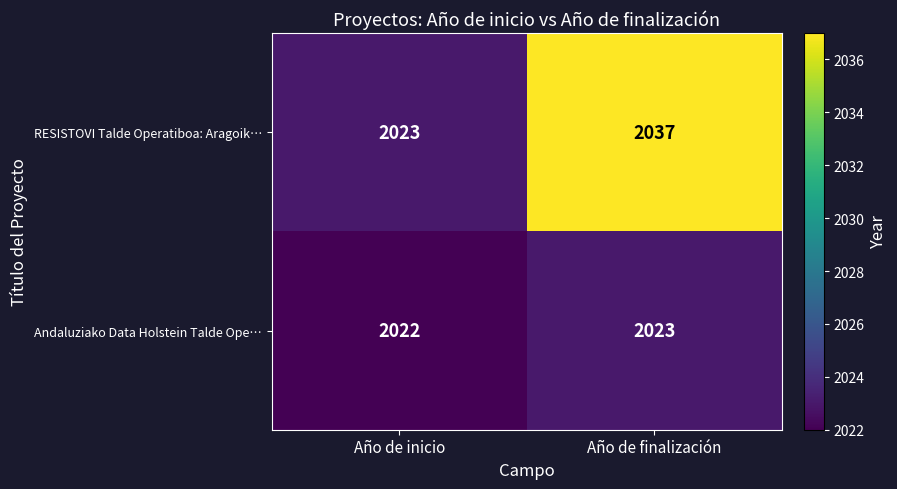

What is the total value across all series at Año de finalización?

4060